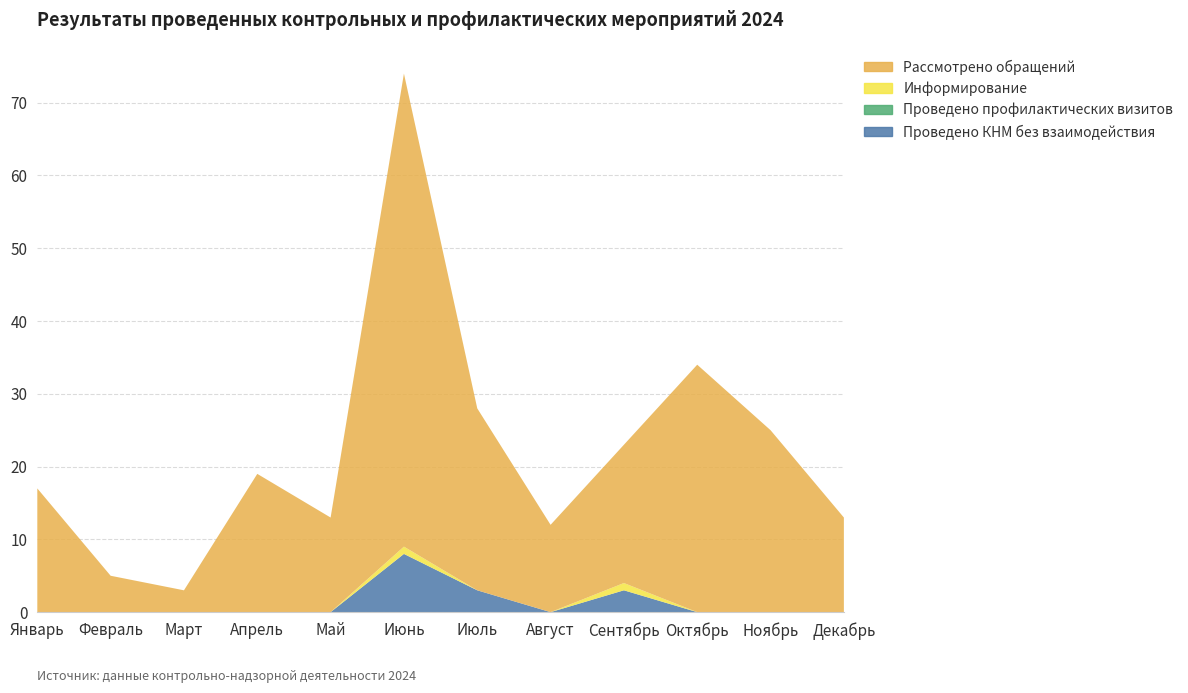

Reading right to left, what are all the values shown in this chart?

Проведено КНМ без взаимодействия: 0	0	0	3	0	3	8	0	0	0	0	0
Проведено профилактических визитов: 0	0	0	0	0	0	0	0	0	0	0	0
Информирование: 0	0	0	1	0	0	1	0	0	0	0	0
Рассмотрено обращений: 13	25	34	19	12	25	65	13	19	3	5	17